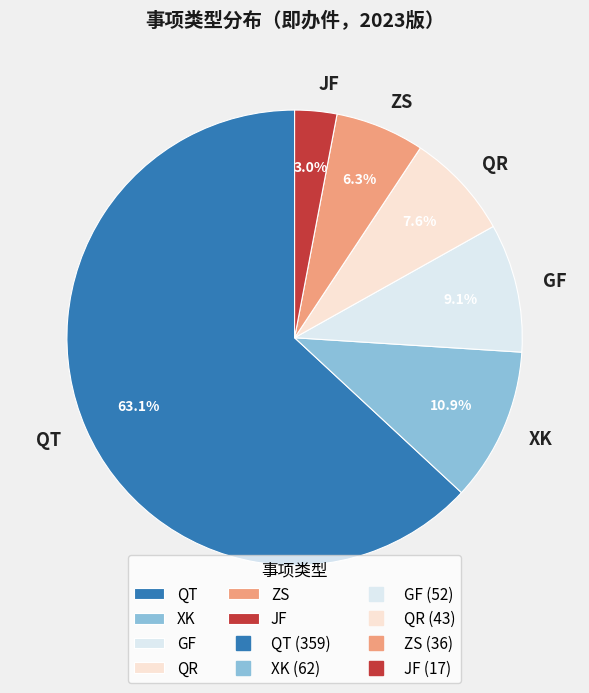

Combined, do GF and JF account for over 50%?

No